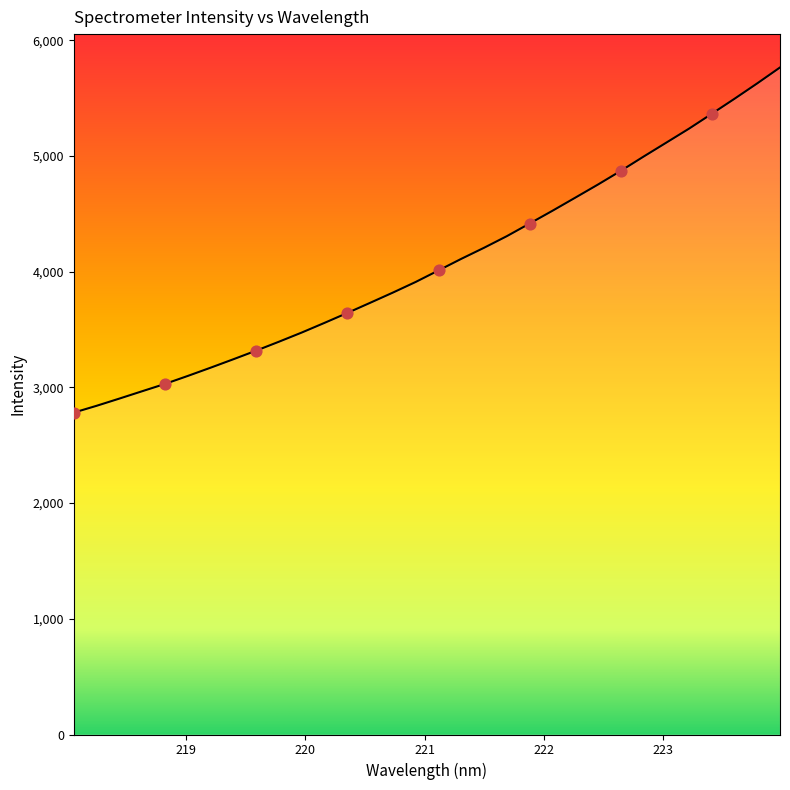

What is the minimum value shown in the chart?

2782.6